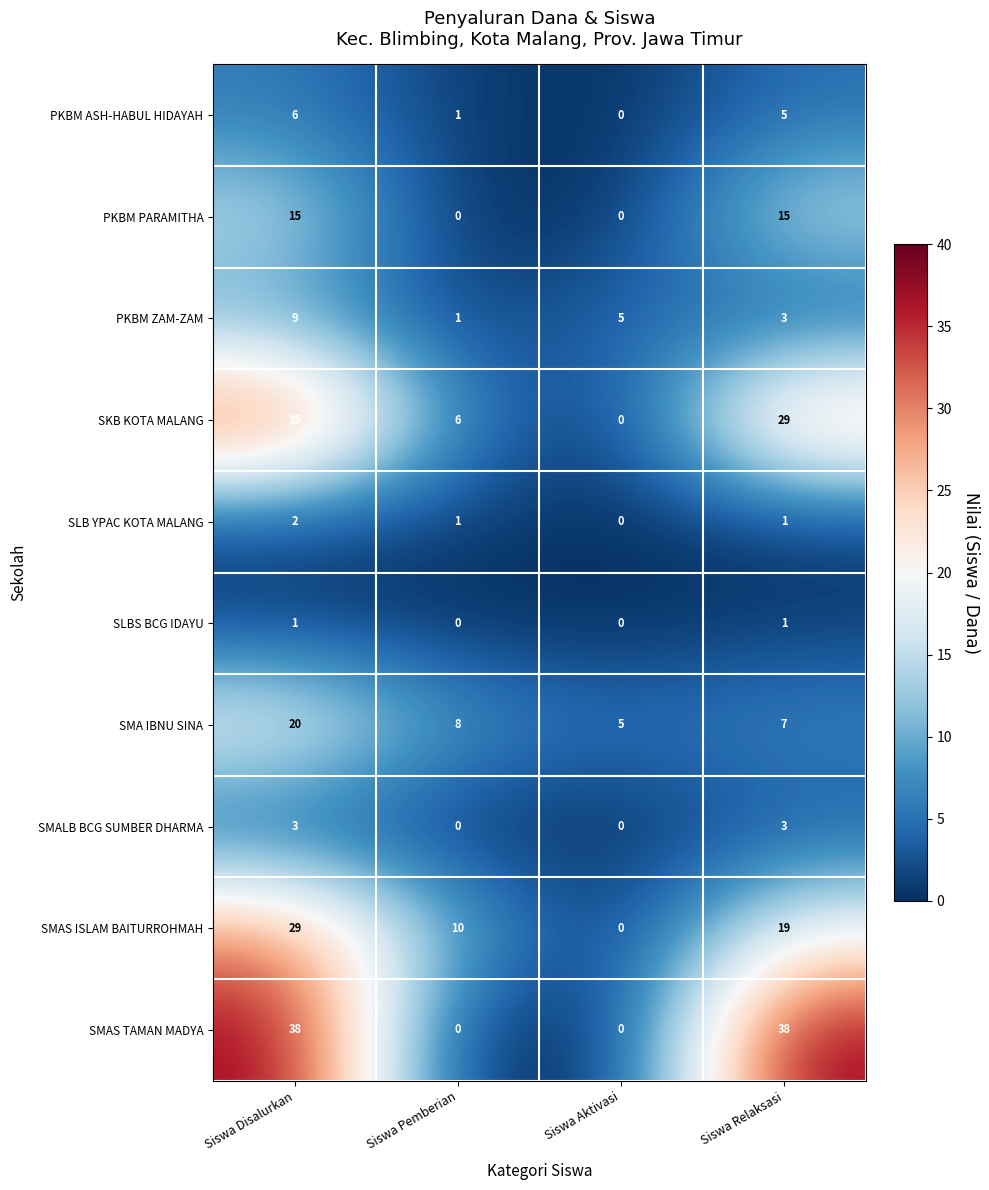

At which category is the sum across all series the highest?

Siswa Disalurkan